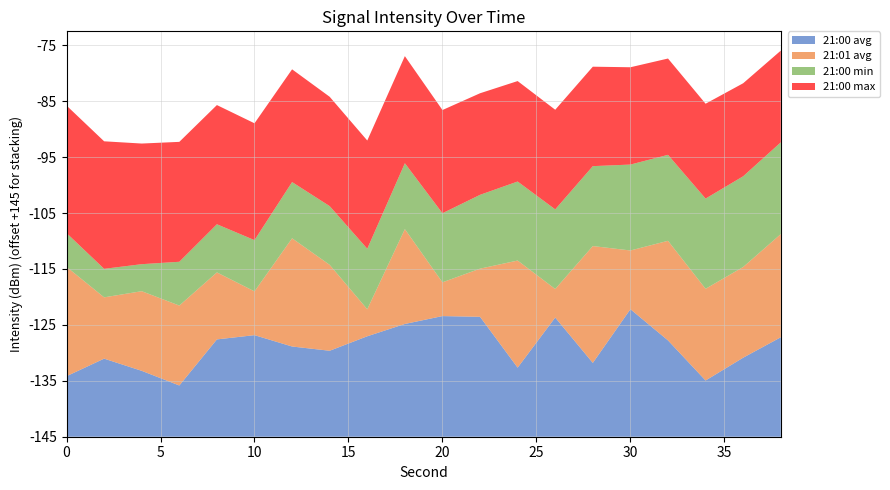

Reading right to left, list all the values displayed in this chart.

21:00 avg: -127.2	-130.9	-134.9	-127.8	-122.2	-131.8	-123.7	-132.7	-123.6	-123.4	-124.8	-127.0	-129.6	-128.9	-126.8	-127.6	-135.8	-133.2	-131.0	-134.2
21:01 avg: -126.5	-128.8	-128.6	-127.2	-134.5	-124.1	-139.9	-125.8	-136.4	-139.0	-128.0	-140.2	-129.6	-125.7	-137.2	-133.0	-130.7	-130.8	-134.0	-125.5
21:00 min: -128.6	-128.8	-128.9	-129.6	-129.6	-130.7	-130.8	-130.9	-131.8	-132.7	-133.2	-134.2	-134.5	-134.9	-135.8	-136.4	-137.2	-140.2	-139.9	-139.0
21:00 max: -128.6	-128.4	-128.0	-127.8	-127.6	-127.2	-127.2	-127.0	-126.8	-126.5	-125.8	-125.7	-125.5	-124.8	-124.1	-123.7	-123.6	-123.4	-122.2	-122.2